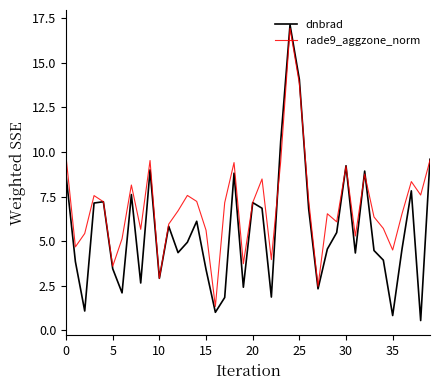

Which series has the widest spread of values?

dnbrad